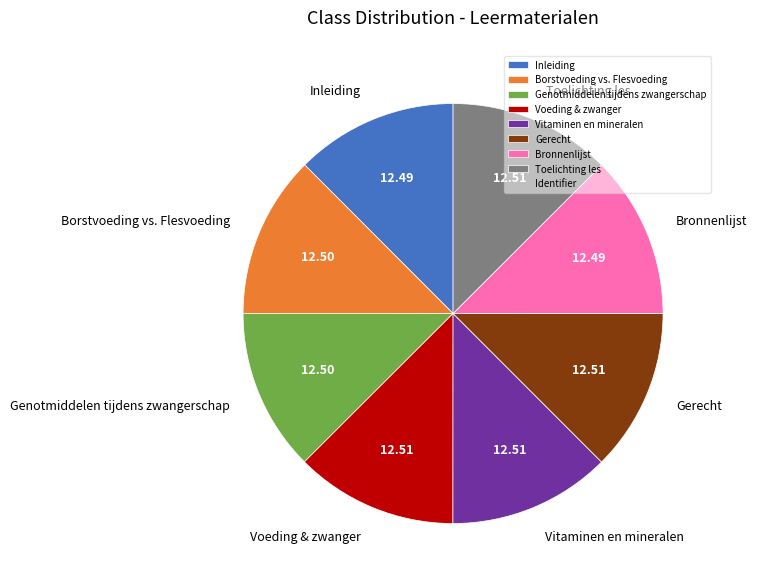

Is the sum of Gerecht and Inleiding greater than half?

No